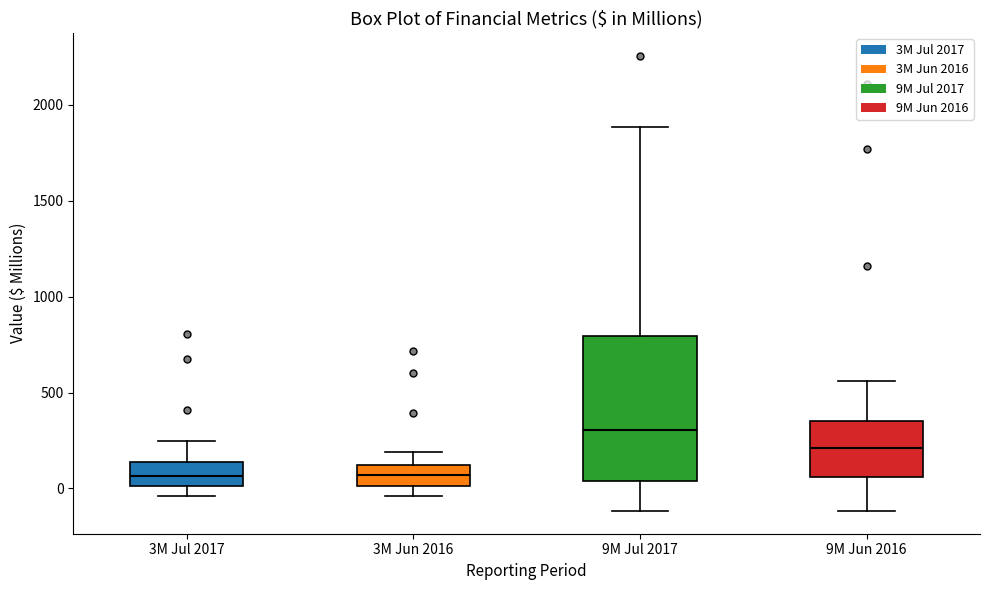

Reading left to right, transcribe this box plot: for each box, give where its median line is, the range the box spans, and where its two whiskers end, as read against the y-axis. The values are not printed on the chart, so give them approximately, as read against the axis.

3M Jul 2017: median 50, box 0 to 150, whiskers -50 to 250
3M Jun 2016: median 50, box 0 to 100, whiskers -50 to 200
9M Jul 2017: median 300, box 50 to 800, whiskers -100 to 1900
9M Jun 2016: median 200, box 50 to 350, whiskers -100 to 550